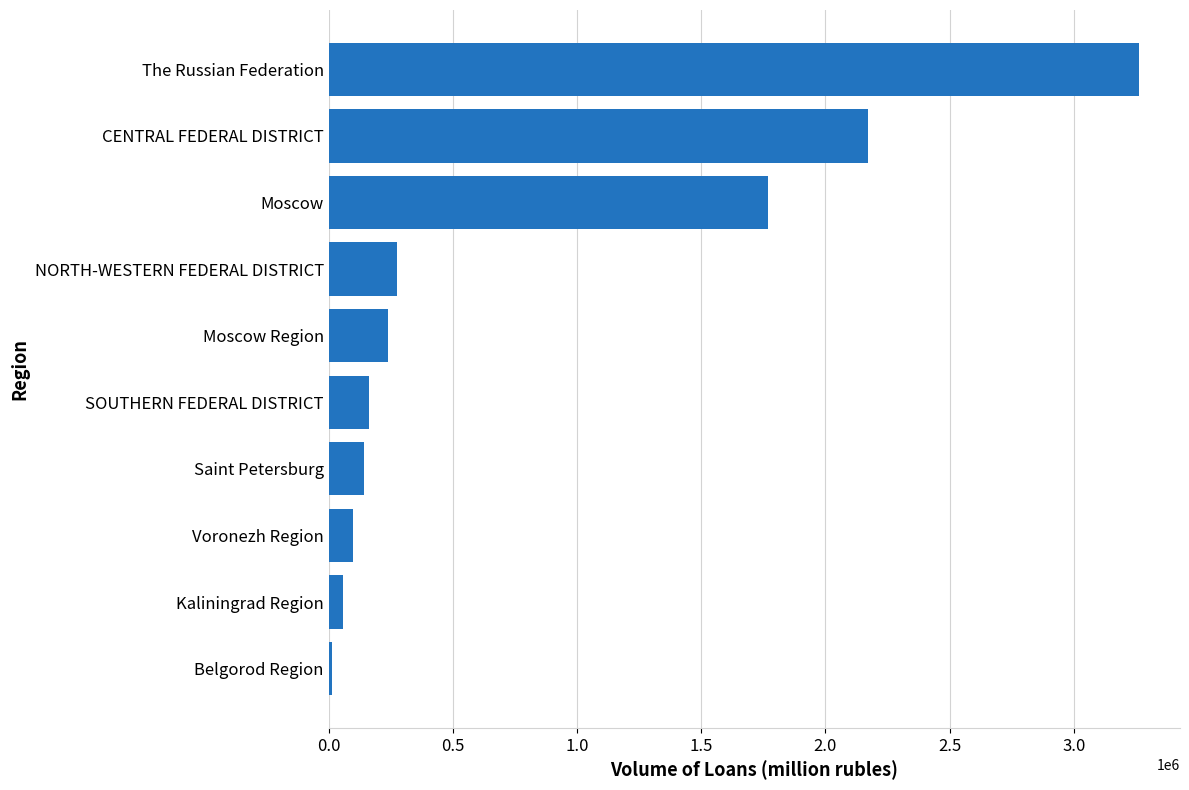

What is the difference between the values at Moscow and Voronezh Region?

1670994